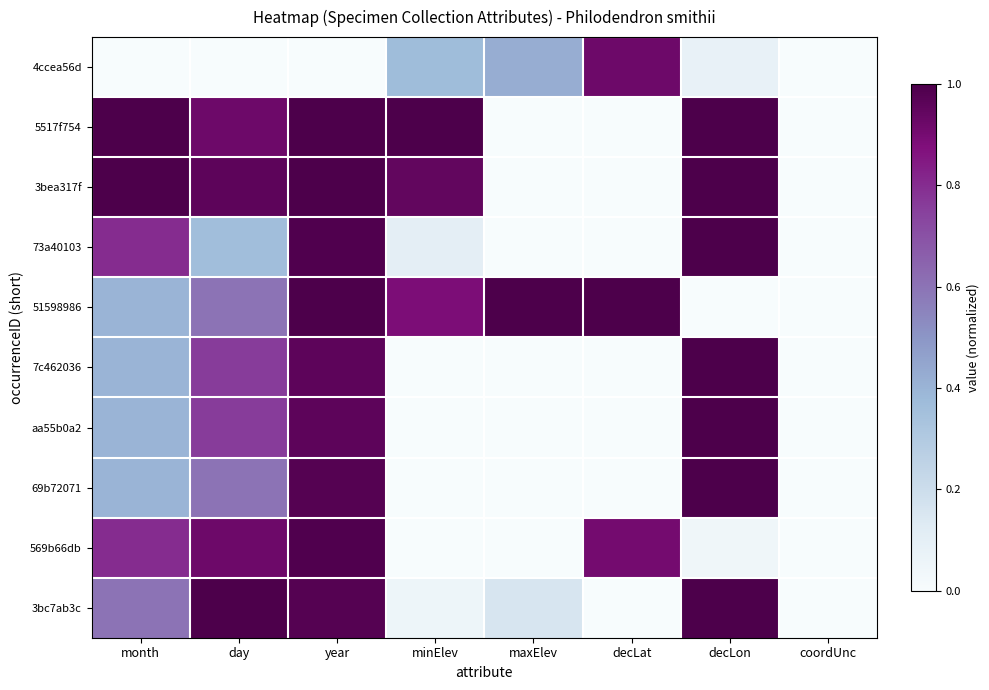

Which series has the largest total across all categories?

5517f754